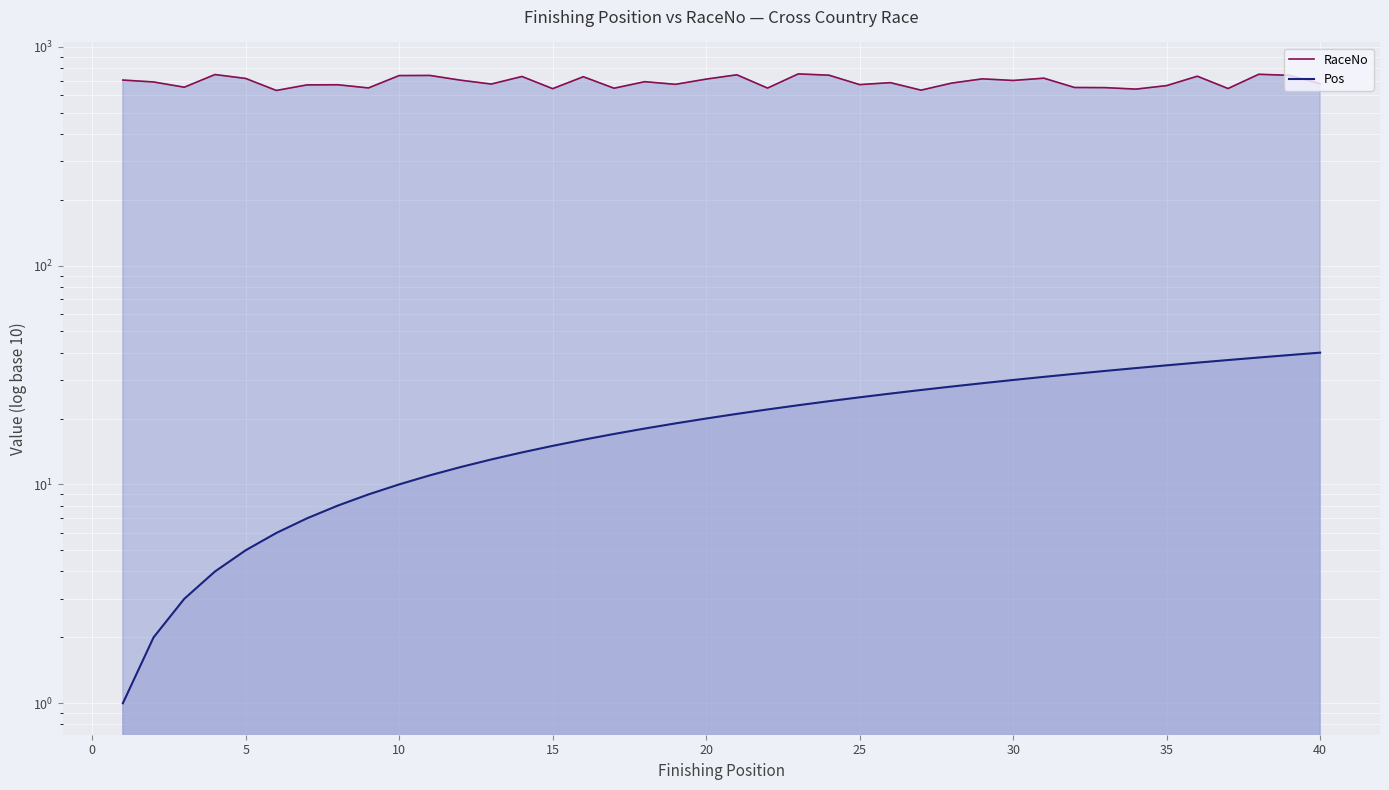

What is the minimum value shown in the chart?

1